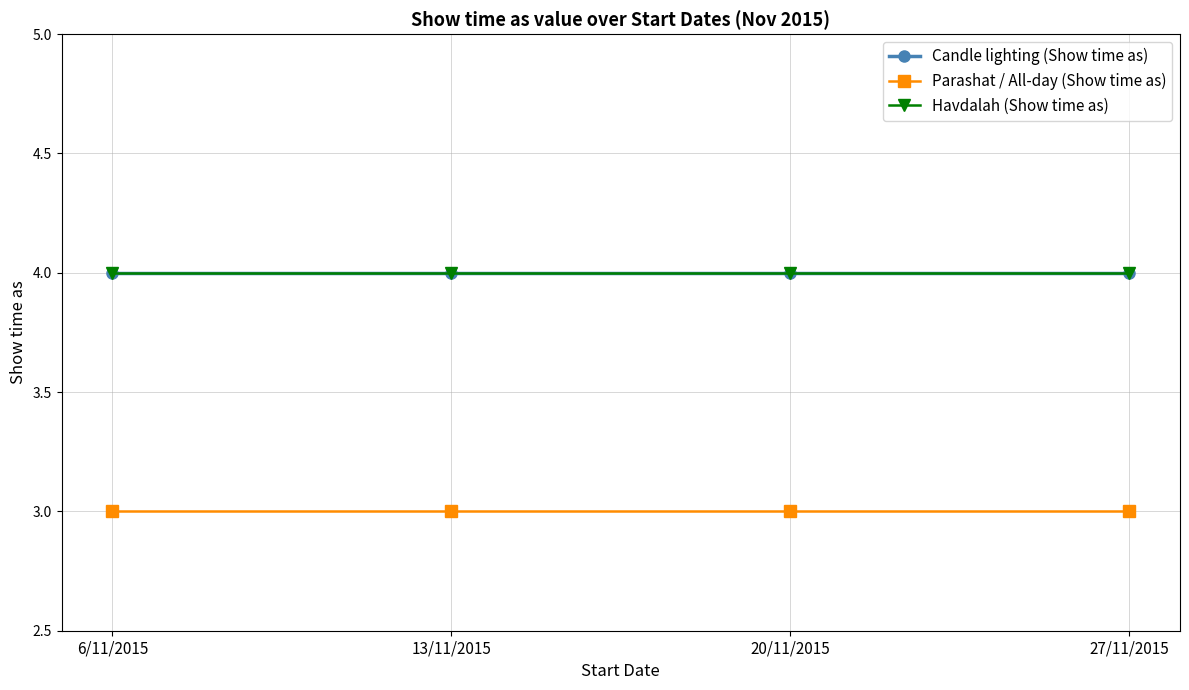

At which label is Parashat / All-day (Show time as) closest to 3?

6/11/2015